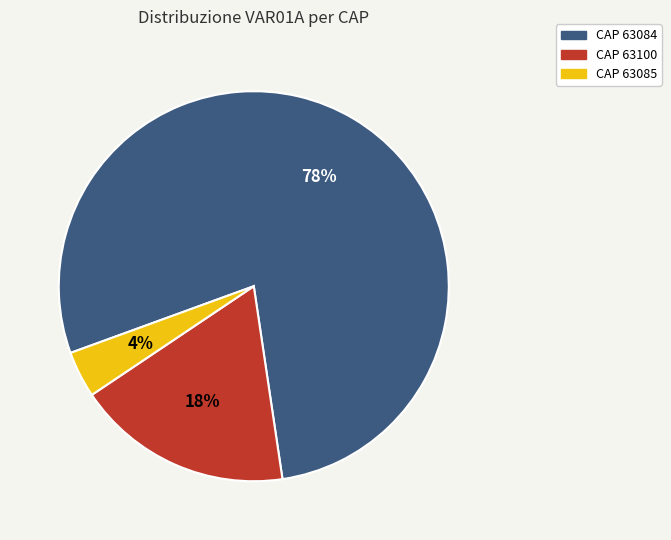

Is there any slice that represents more than half of the pie?

Yes